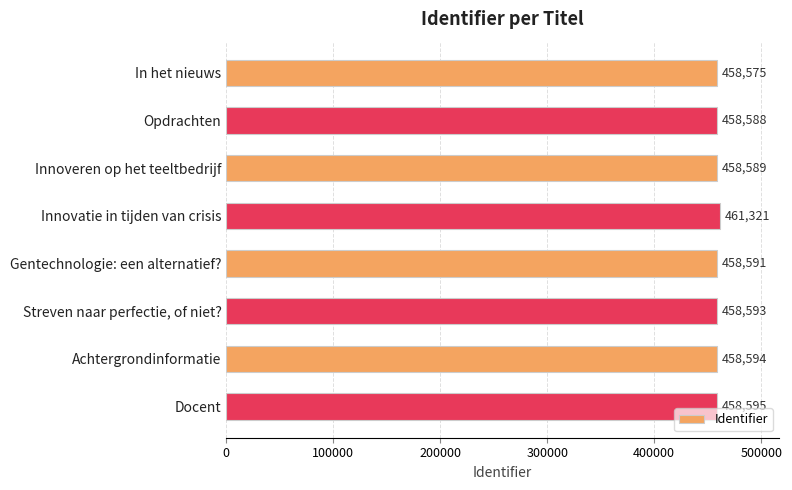

Which has a higher value, In het nieuws or Achtergrondinformatie?

Achtergrondinformatie